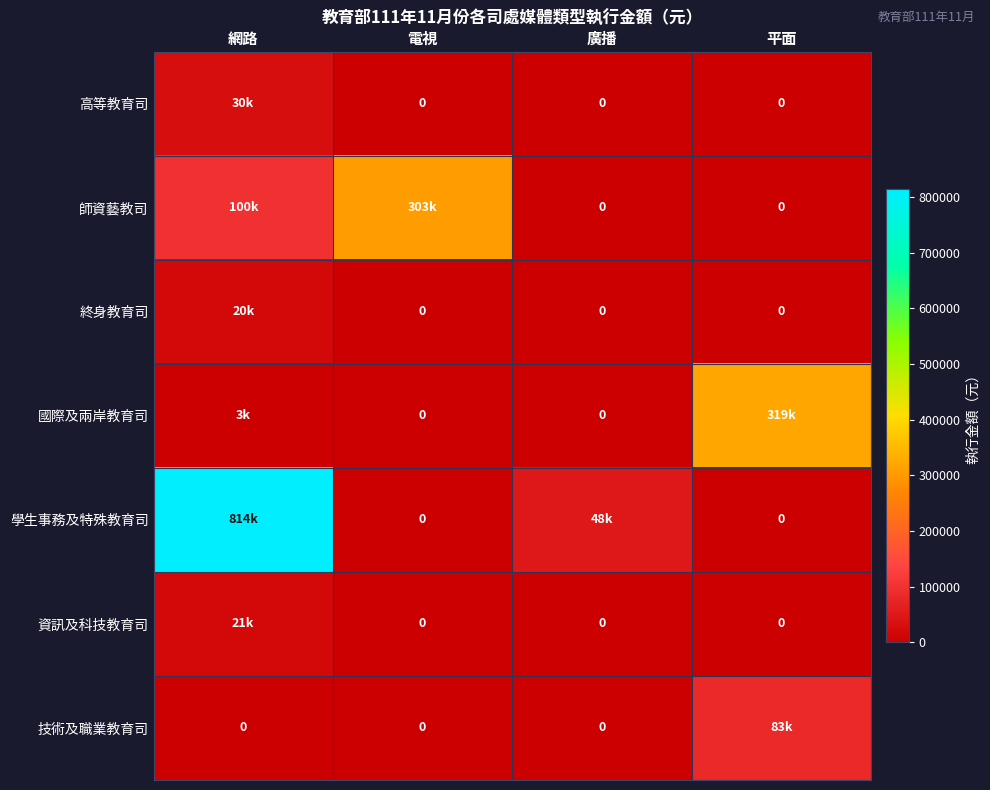

True or false: 終身教育司 has a value of -7102 at 平面.

False